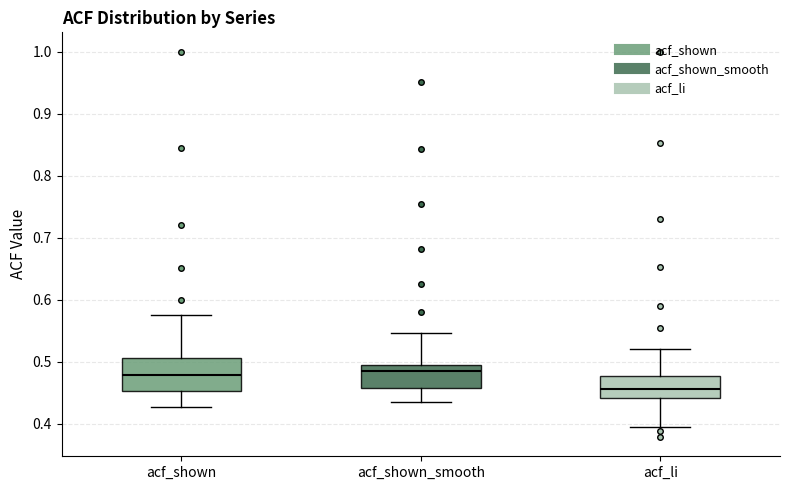

Reading left to right, read every box against the y-axis: the position of its median line, the range the box covers, and the ends of its whiskers. The values are not printed on the chart, so give them approximately, as read against the axis.

acf_shown: median 0.48, box 0.45 to 0.51, whiskers 0.43 to 0.58
acf_shown_smooth: median 0.49 (just below the box's upper edge), box 0.46 to 0.49, whiskers 0.44 to 0.55
acf_li: median 0.46, box 0.44 to 0.48, whiskers 0.40 to 0.52